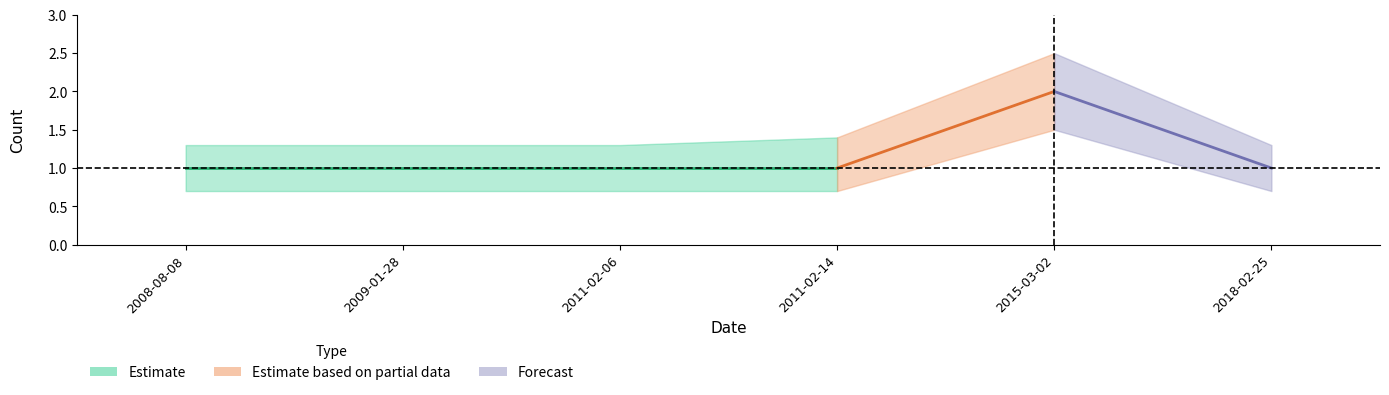

What is the sum of the Count_upper values at 2009-01-28 and 2008-08-08?

2.6